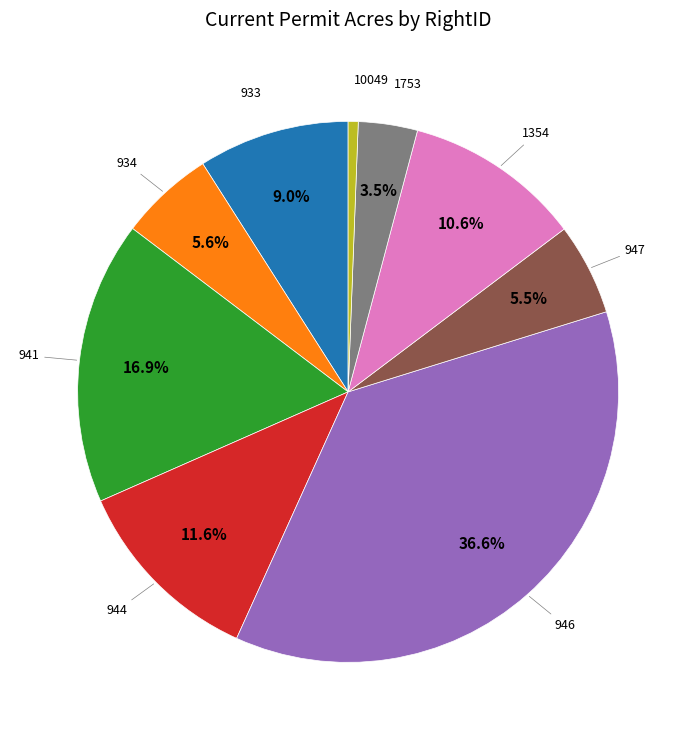

Is there any slice that represents more than half of the pie?

No